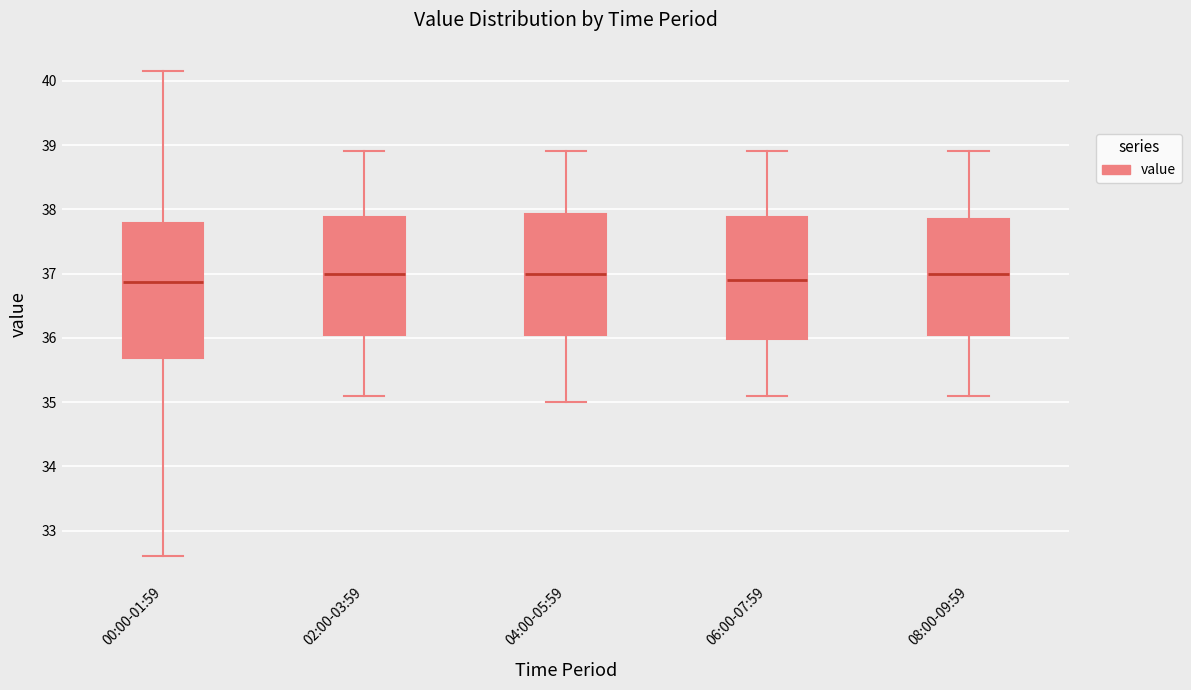

Comparing the boxes themselves (not the whiskers), which one is the tallest?

00:00-01:59